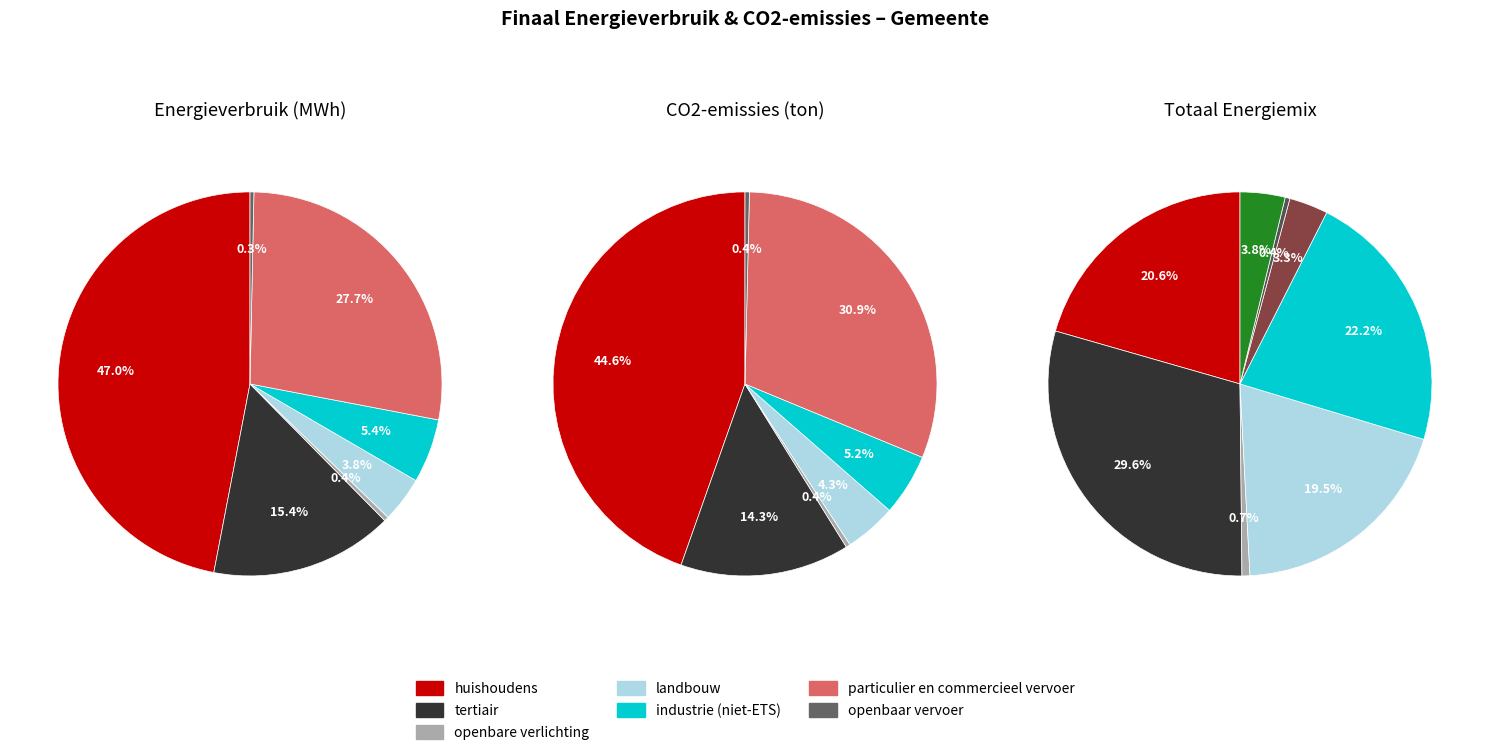

Is it true that industrie (niet-ETS) is 5% of the pie?

True